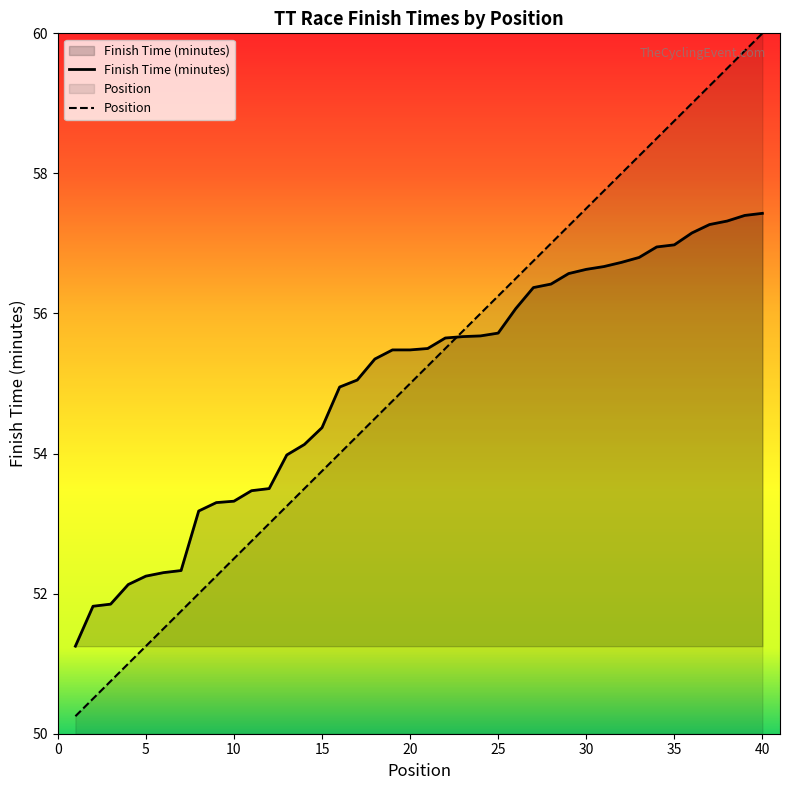

The value of Position at 18 is 79.0. True or false?

False